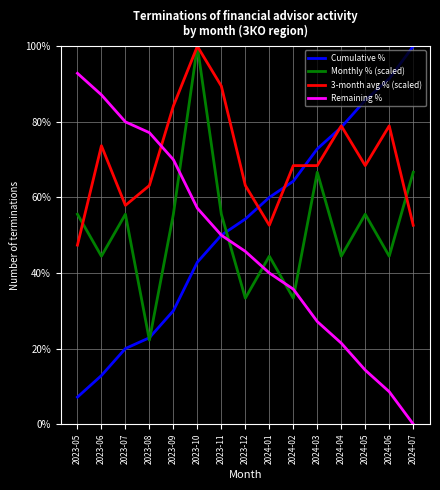

What is the difference between the highest and lowest values at 2023-09?

54.2